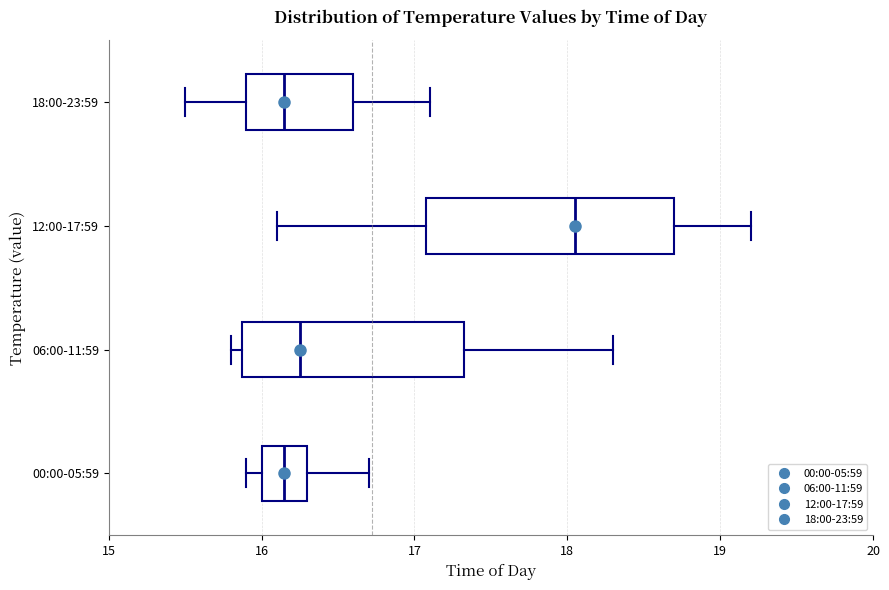

Where is the left edge of the box for 00:00-05:59 on the x-axis? The values are not printed on the chart, so give them approximately, as read against the axis.

16.0